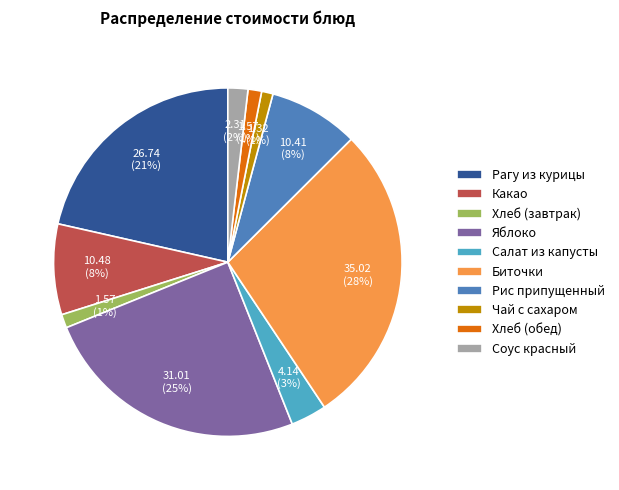

To the nearest percent, what percentage of the pie is Рис припущенный?

8%